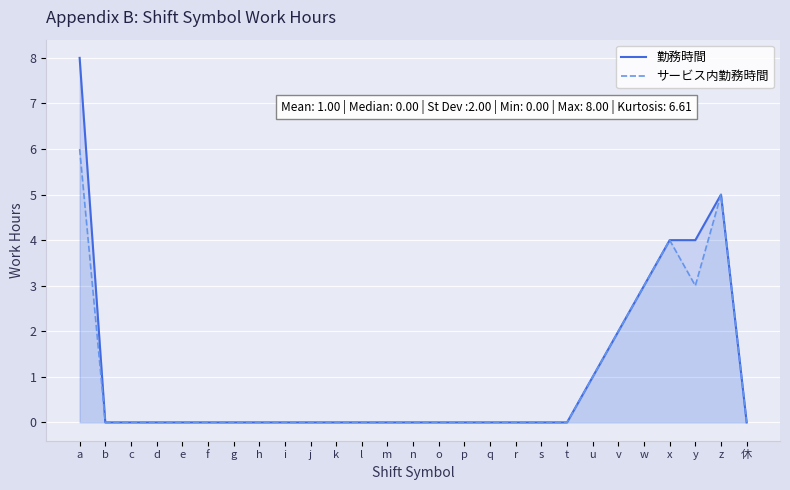

How many interior local valleys does the サービス内勤務時間 series have?

1